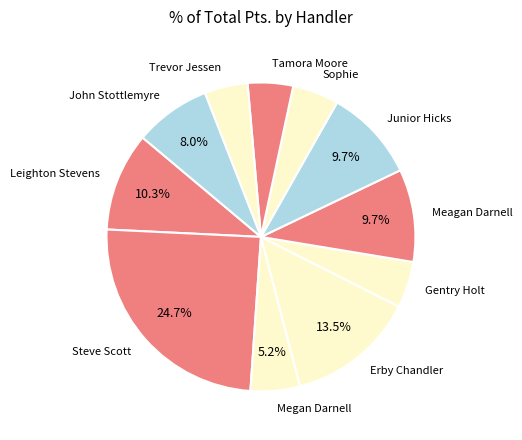

How many slices are in this pie chart?

11